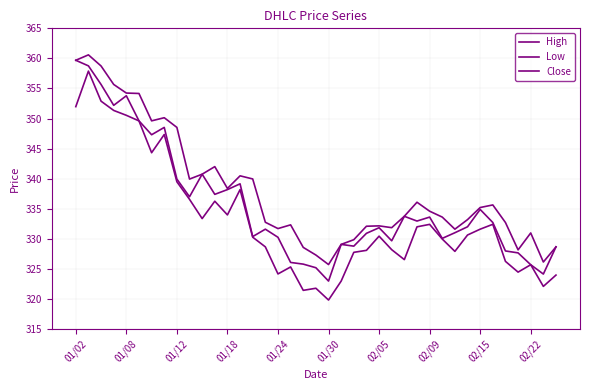

How many lines are shown in the chart?

3